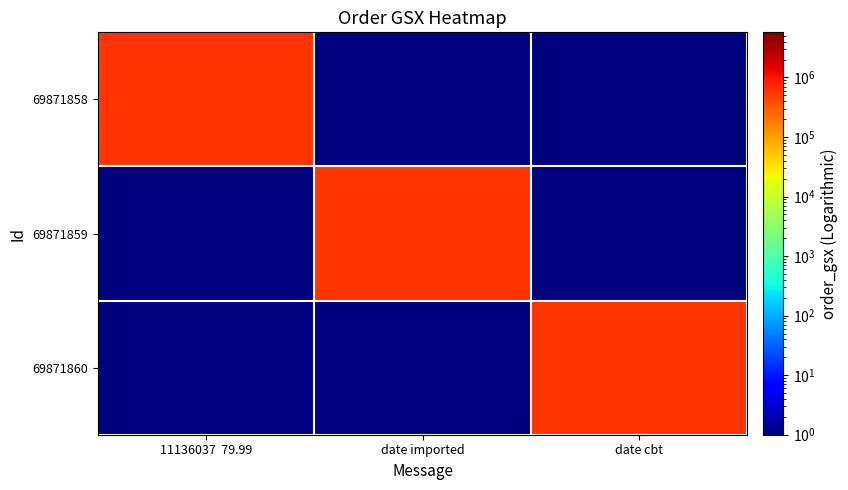

Between date imported and date cbt, which series saw the biggest shift?

69871859